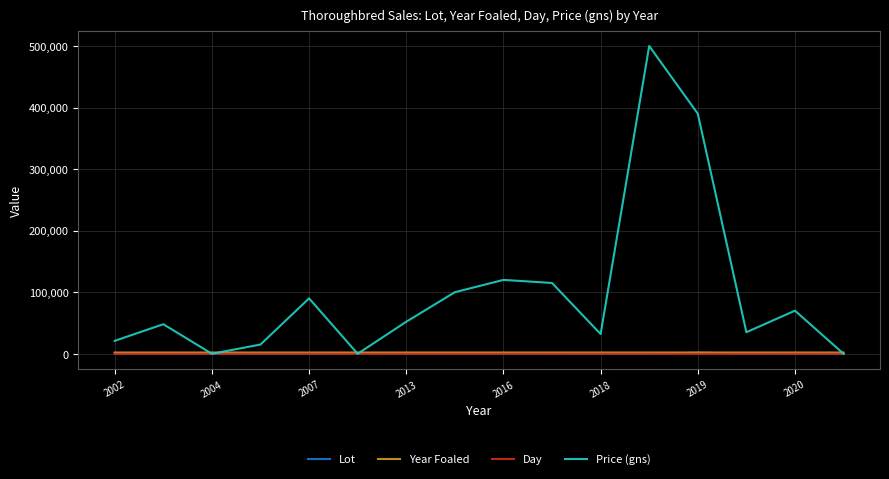

Which series has the widest spread of values?

Price (gns)